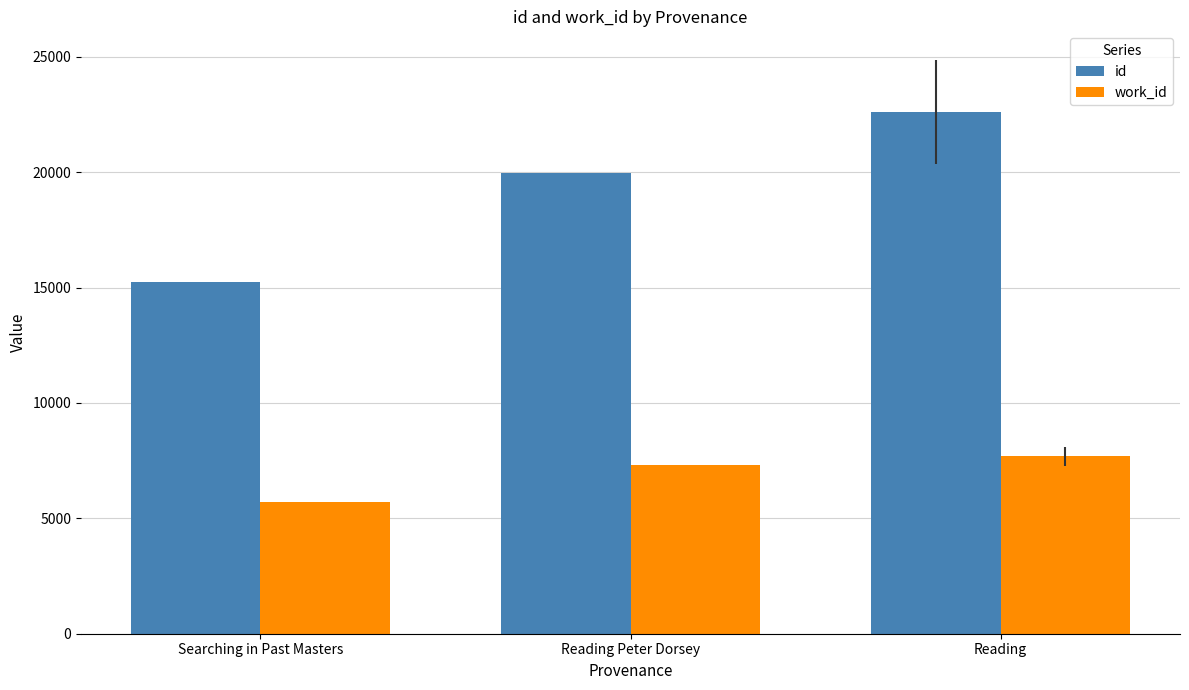

Which series has the widest spread of values?

id